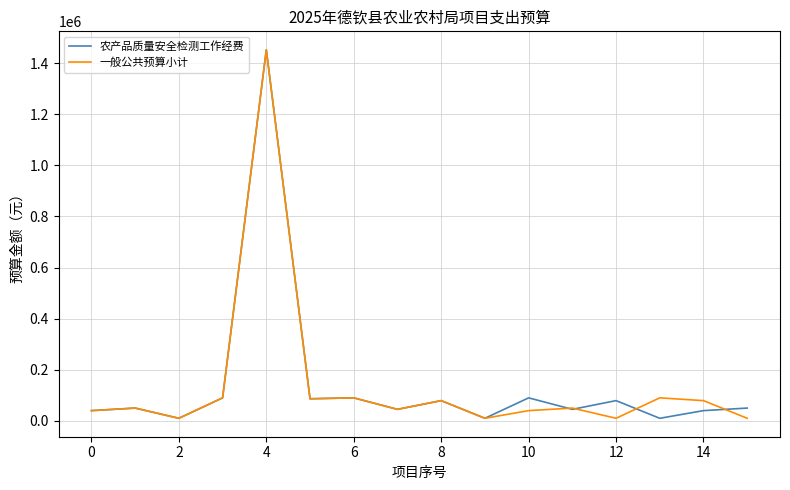

How many distinct data groups are displayed?

2